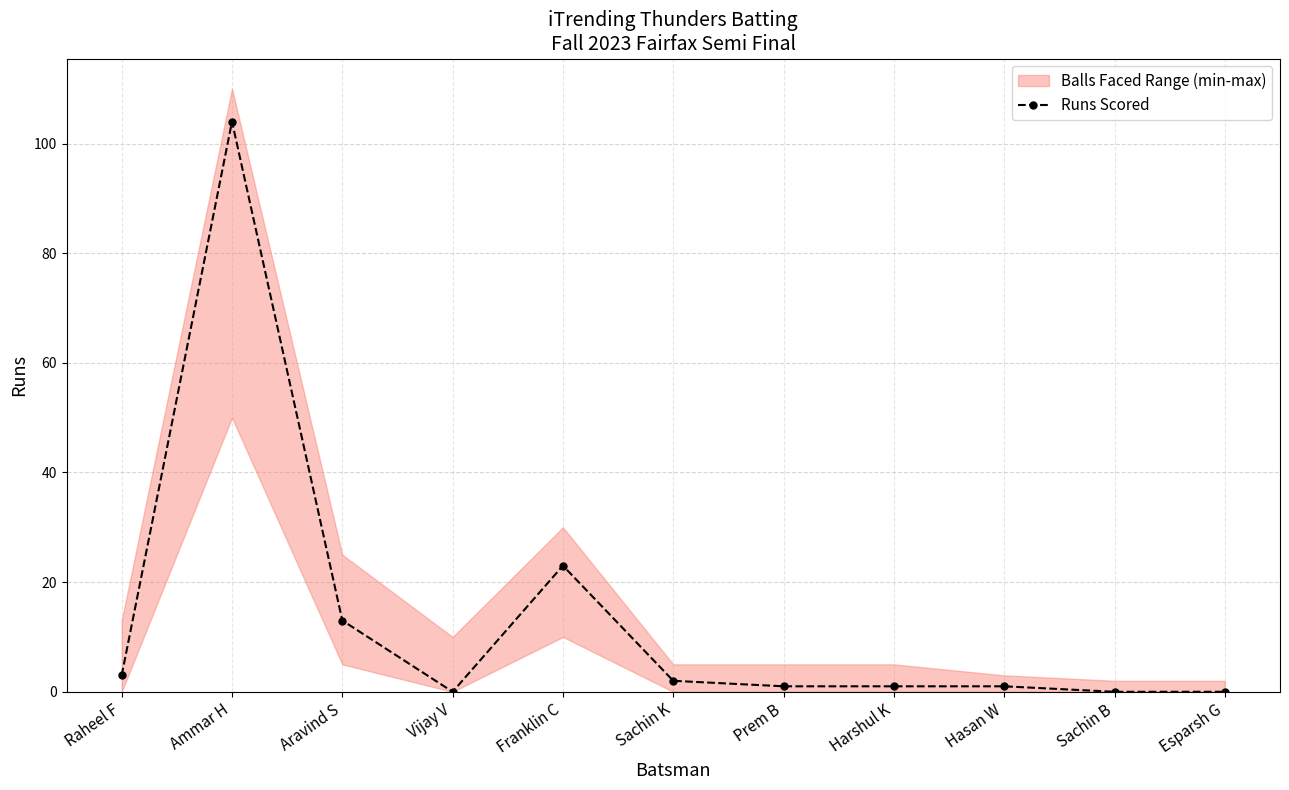

How many interior local valleys (lower than both neighbors) does the data have?

1